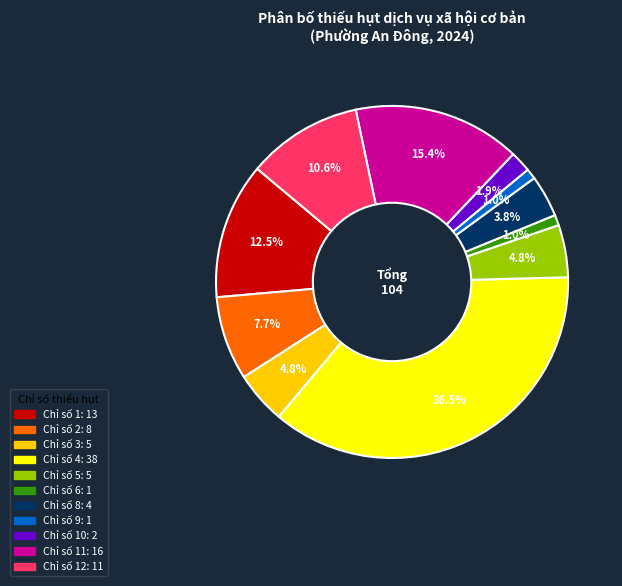

How many slices are in this pie chart?

11